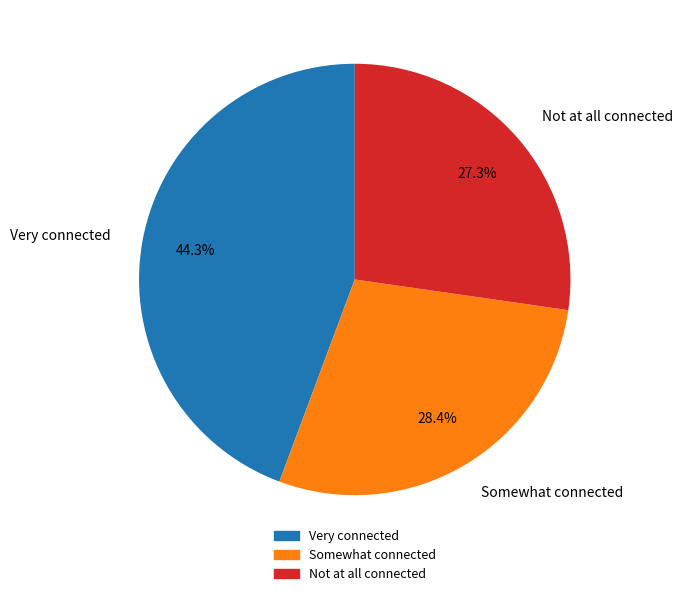

Is there a majority slice in this chart?

No